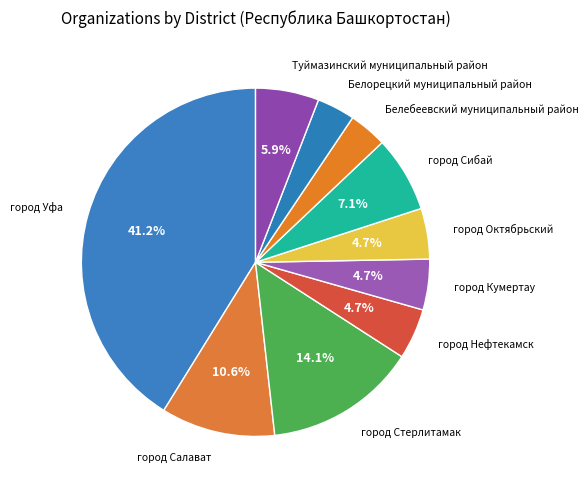

Which category has the smallest portion of the pie?

Белебеевский муниципальный район